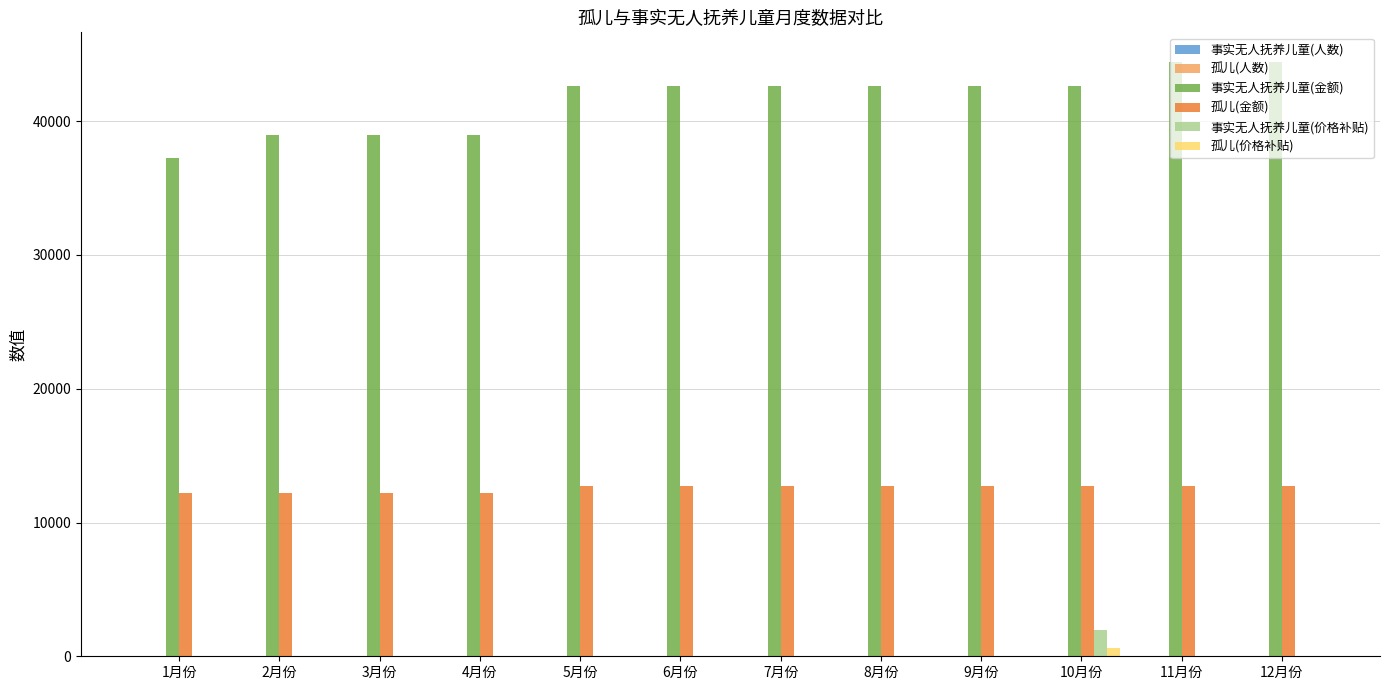

What is the sum of all 孤儿(价格补贴) values?

588